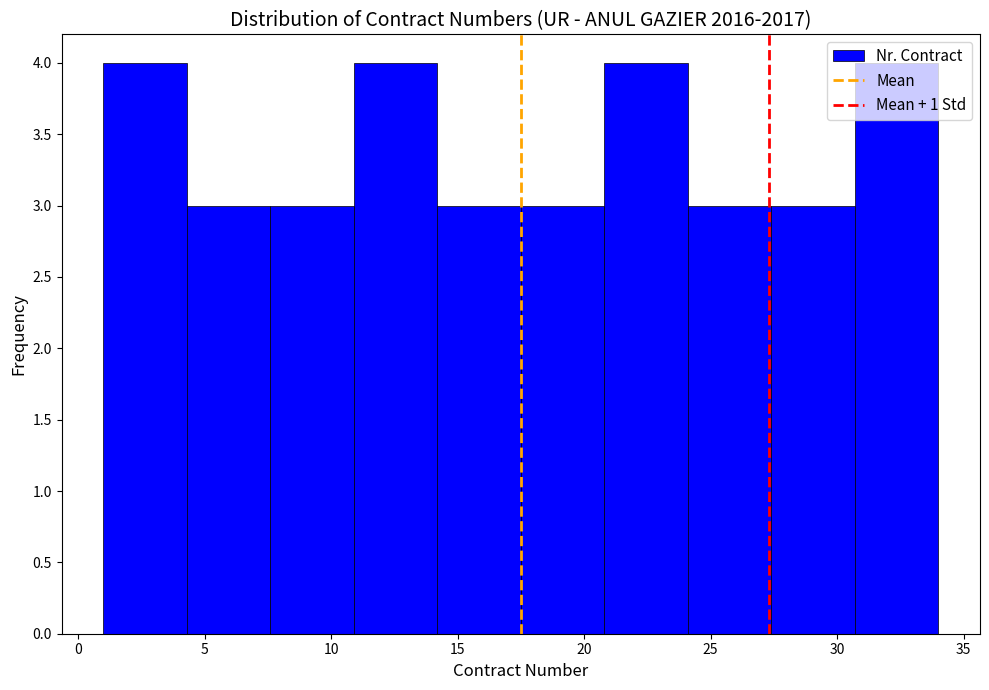

Reading left to right, list every bar in this chart as the range it spans on the x-axis followed by its height. Neither the bar edges nor the heights are printed on the chart, so give them approximately, as read against the axes.

1.0 to 4.3: 4
4.3 to 7.6: 3
7.6 to 10.9: 3
10.9 to 14.2: 4
14.2 to 17.5: 3
17.5 to 20.8: 3
20.8 to 24.1: 4
24.1 to 27.4: 3
27.4 to 30.7: 3
30.7 to 34.0: 4